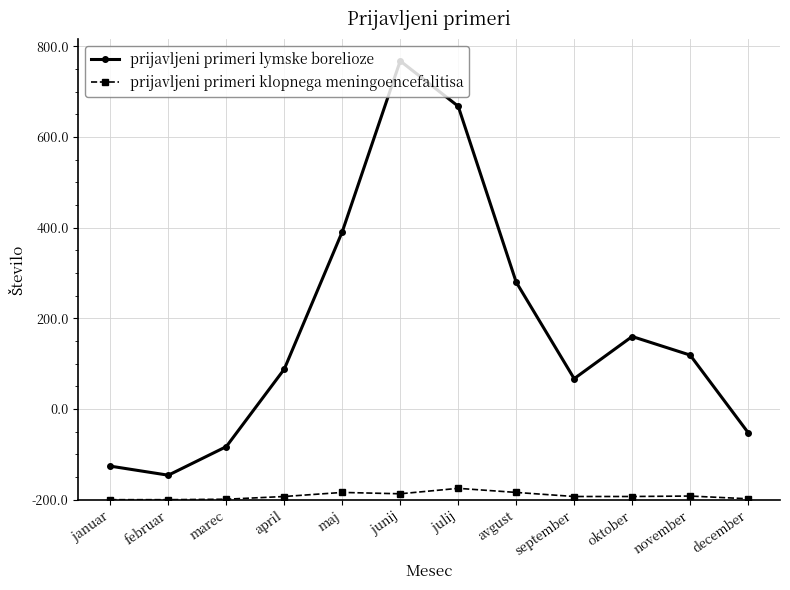

True or false: prijavljeni primeri klopnega meningoencefalitisa and prijavljeni primeri lymske borelioze intersect in this chart.

False